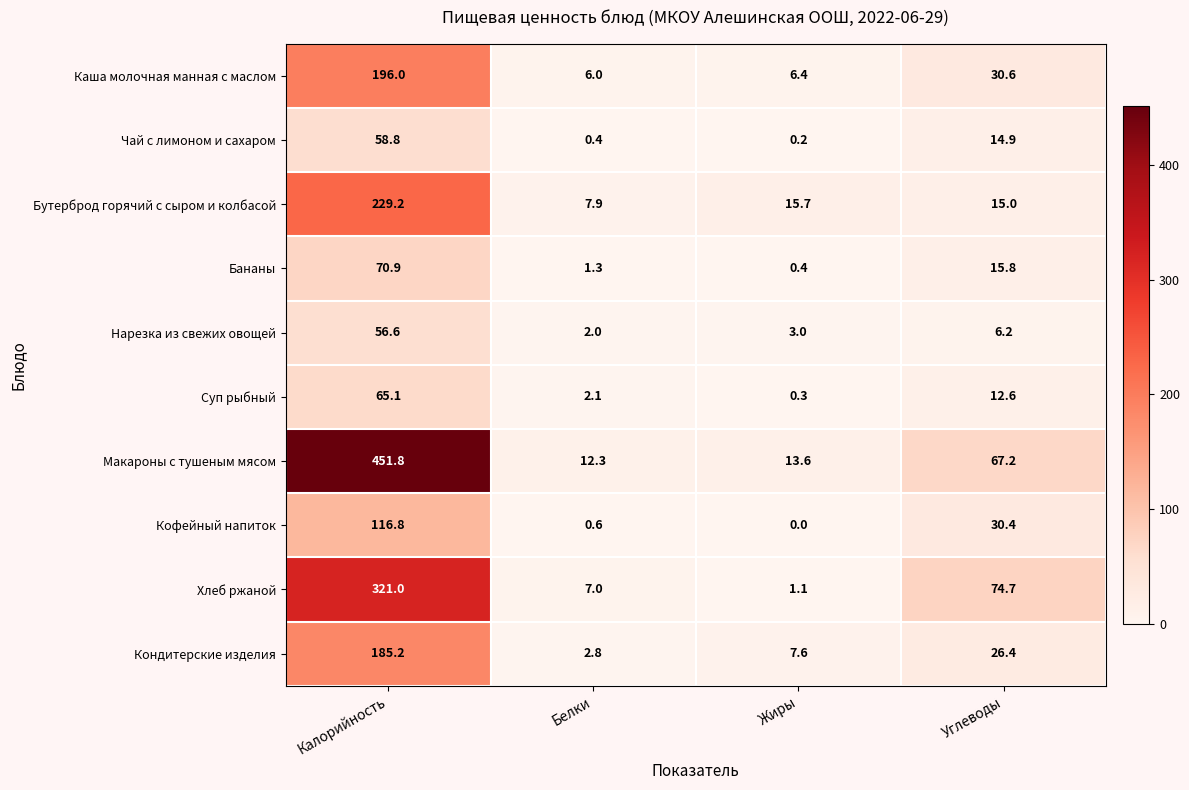

List the labels in order of Чай с лимоном и сахаром value, smallest first.

Жиры, Белки, Углеводы, Калорийность